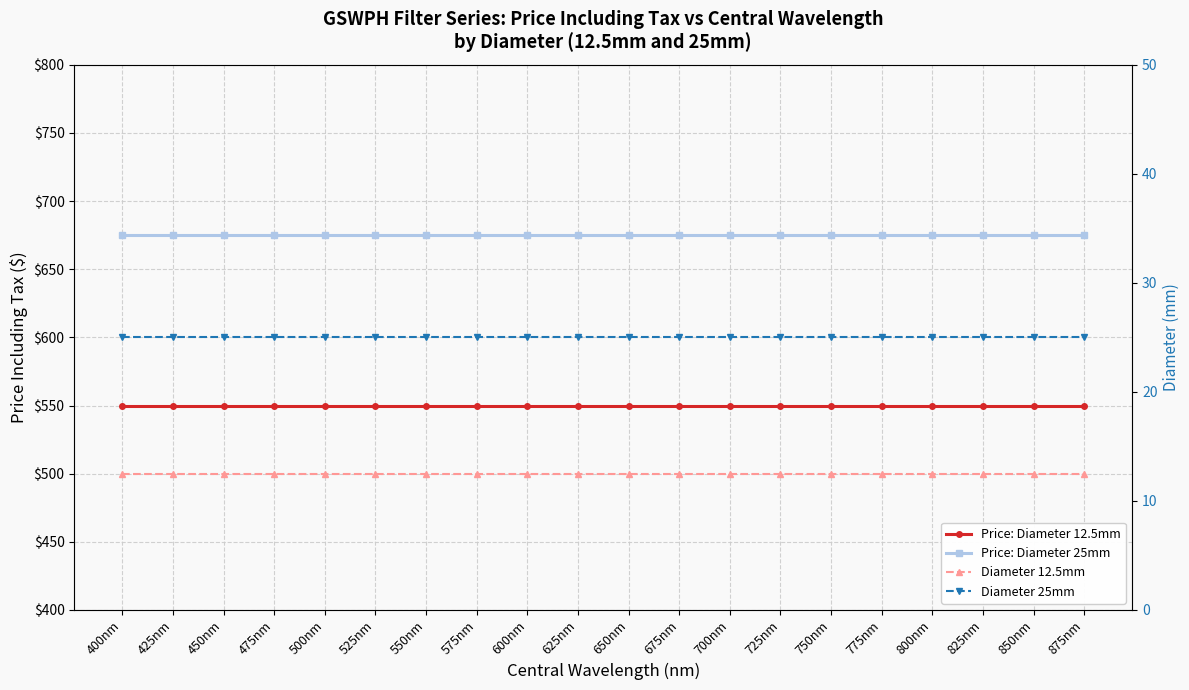

True or false: Diameter 25mm and Price: Diameter 25mm cross at least once.

False